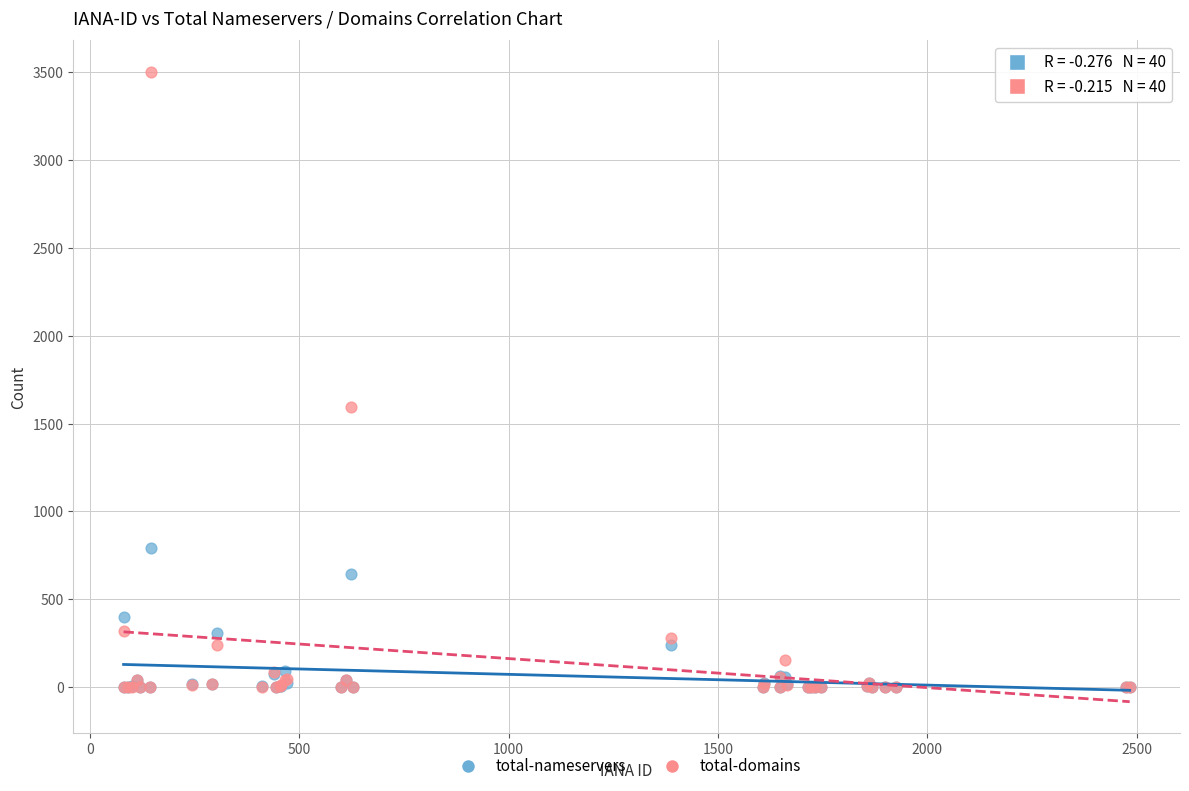

Across all series, what Y value is closest to 1752?

1592